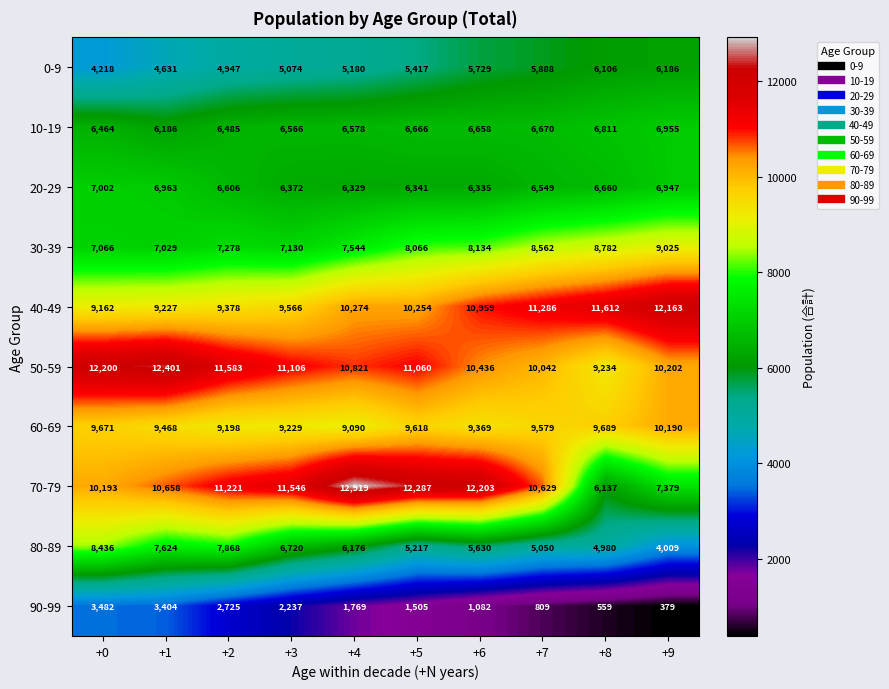

The value of 10-19 at +3 is 10446. True or false?

False